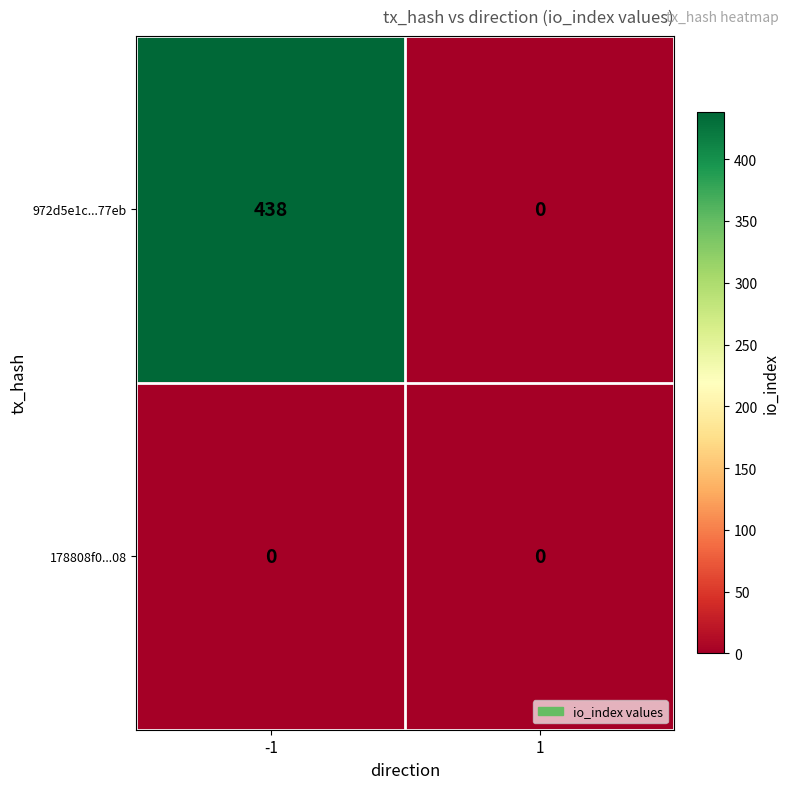

Which category has the highest value across all series?

-1